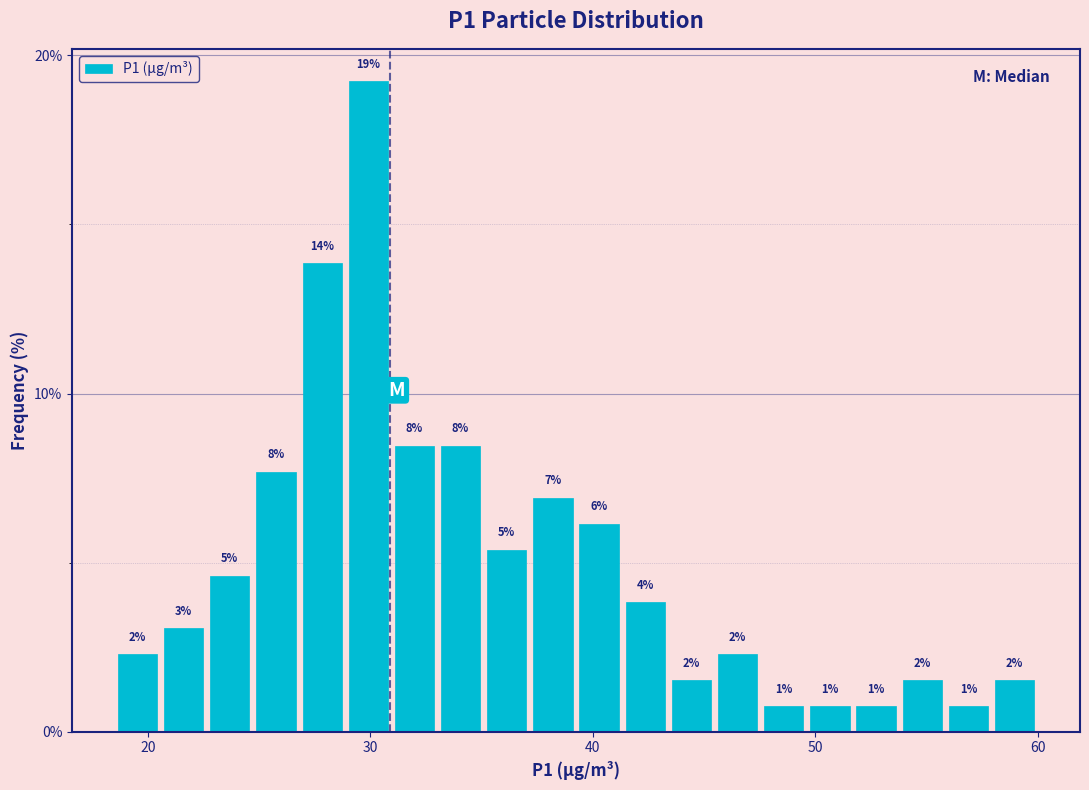

Around what value on the x-axis is the tallest bar? Give the approximate position of its centre, as read against the axis.

30